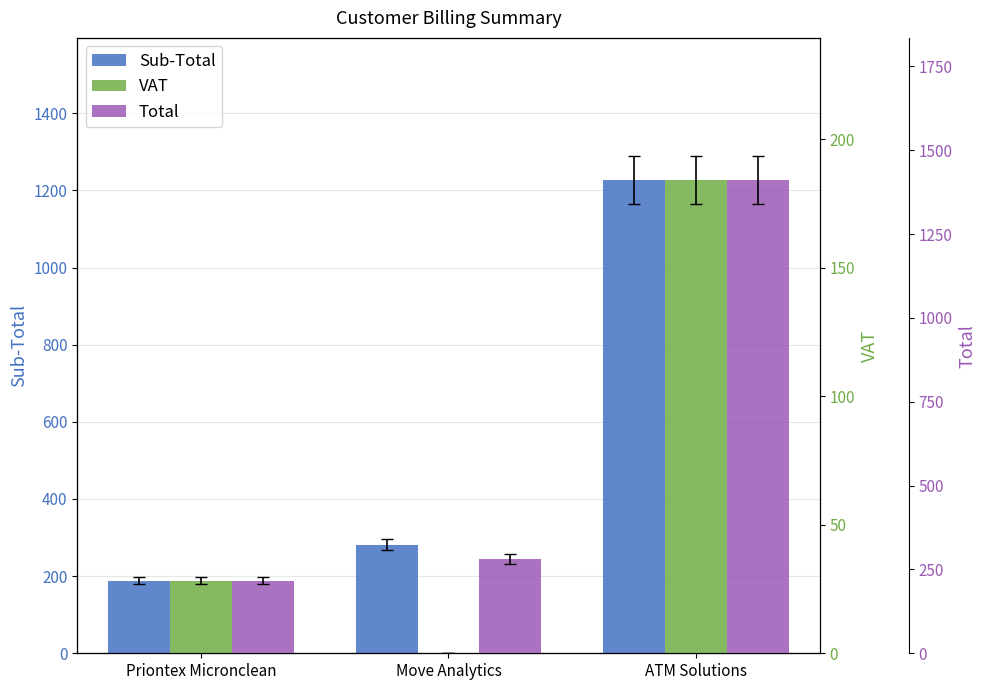

What are all the series names shown in the legend?

Sub-Total, VAT, Total